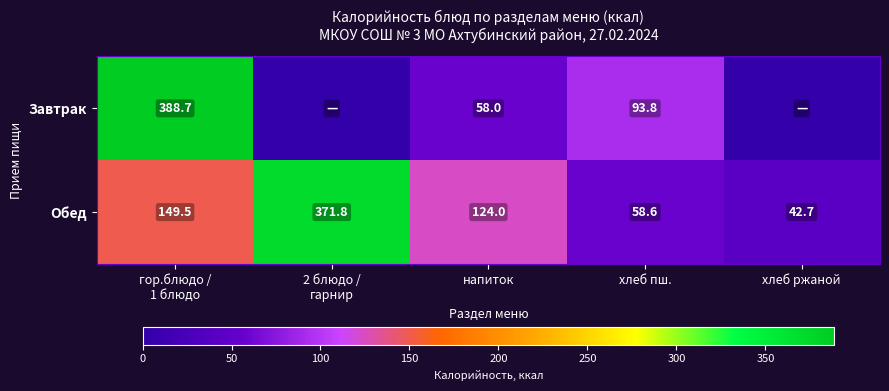

What is the minimum value for Обед?

42.7